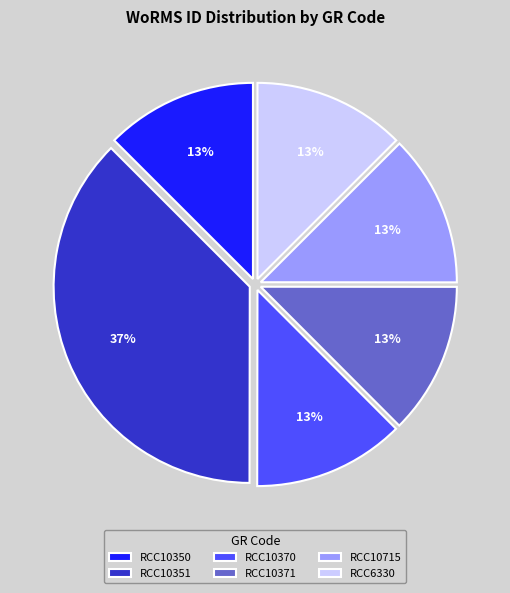

To the nearest percent, what portion does RCC6330 represent?

13%